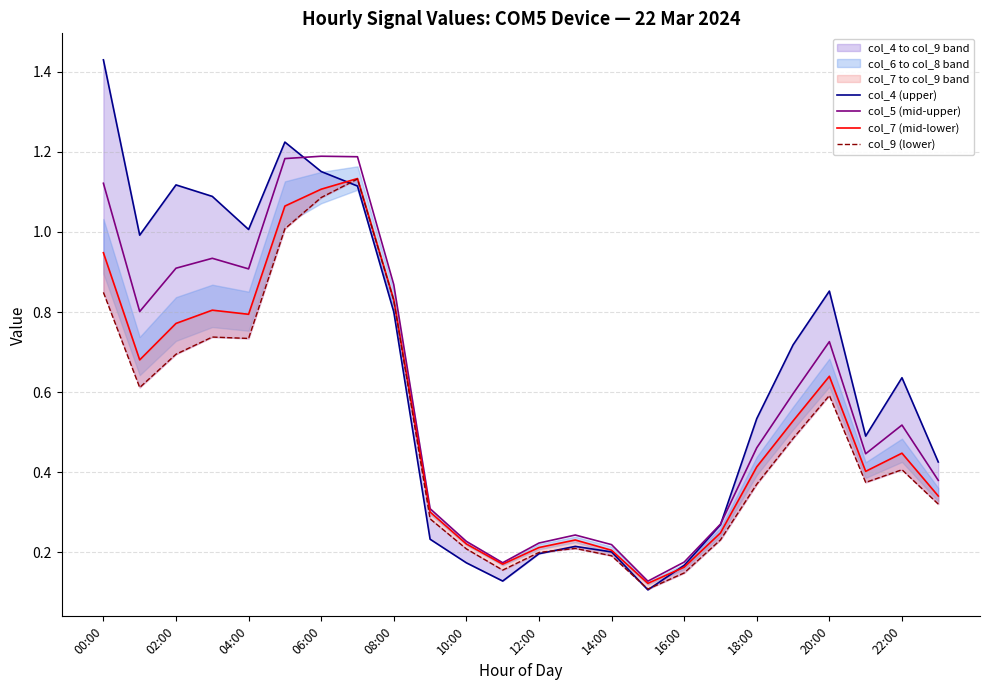

Is it true that col_5 (mid-upper) equals 0.9 at 02:00?

True